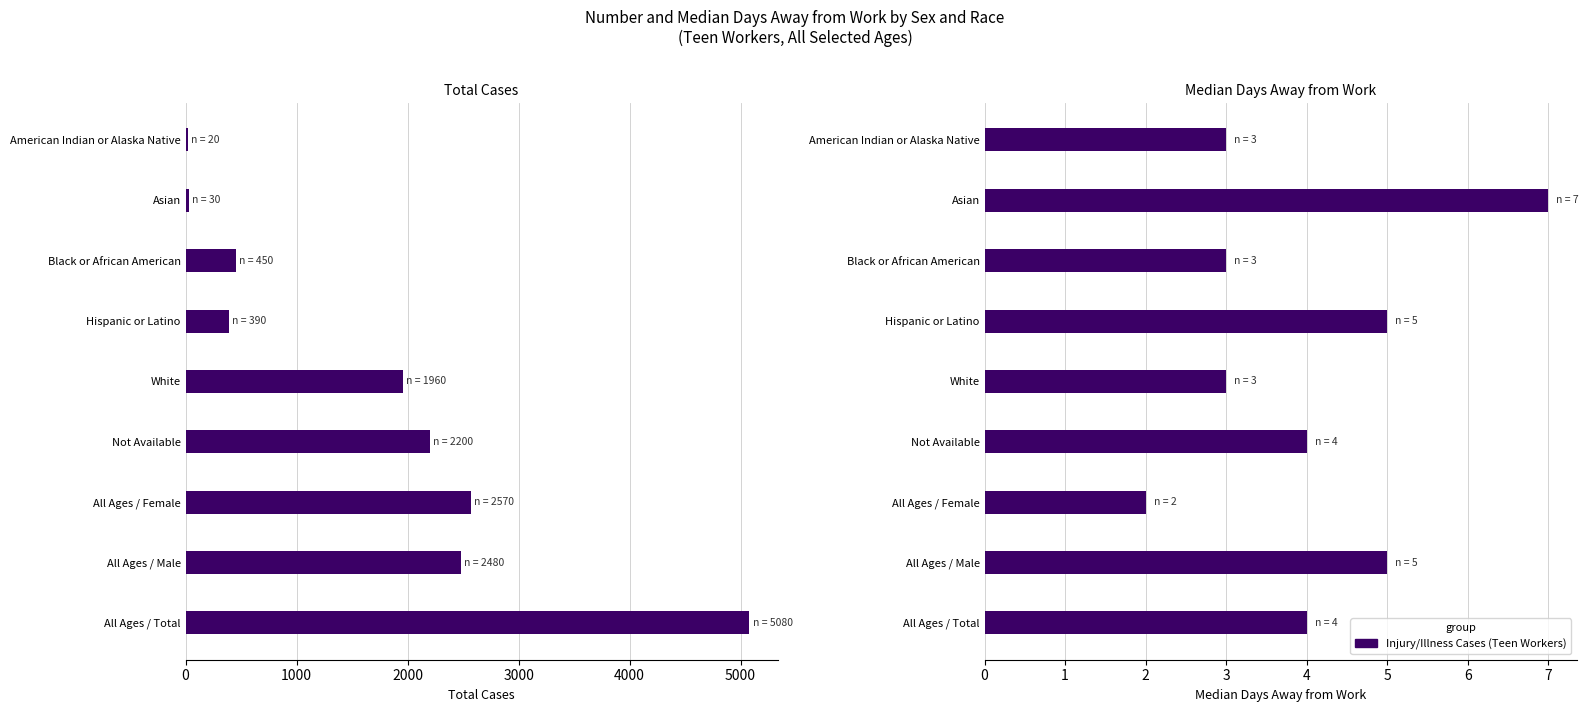

Rank the series by their maximum value, from highest to lowest.

Total Cases, Median Days